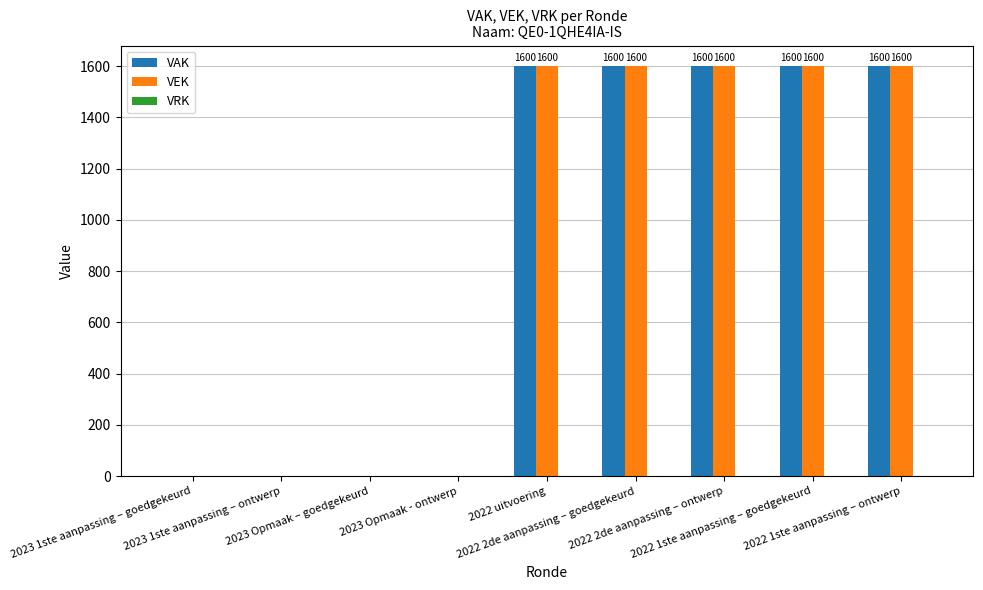

Does the chart contain stacked bars?

No